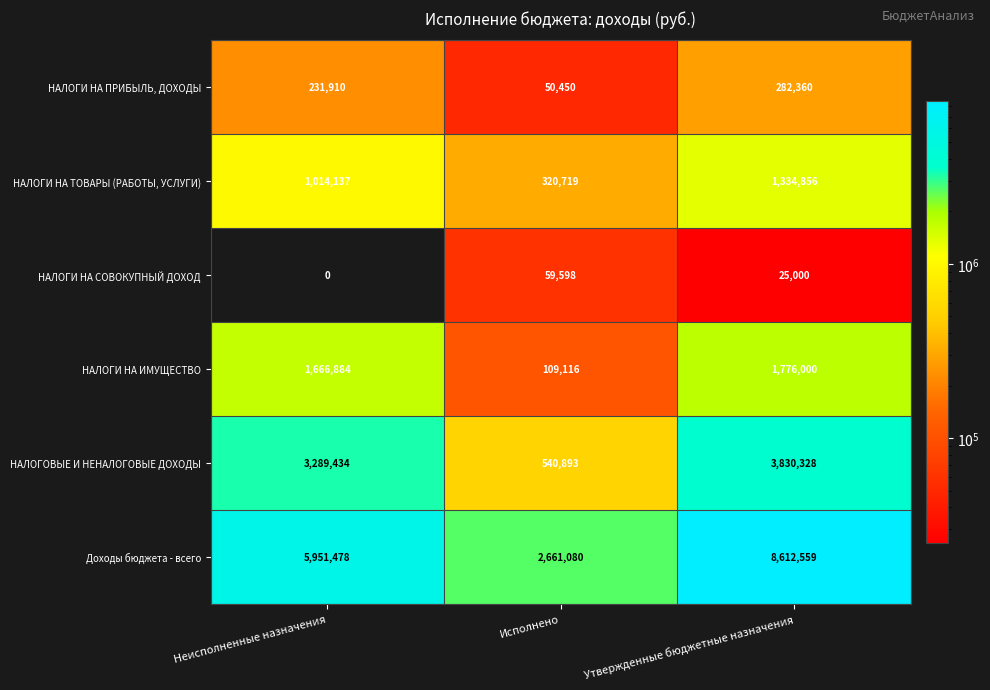

Which series has the largest total across all categories?

Доходы бюджета - всего